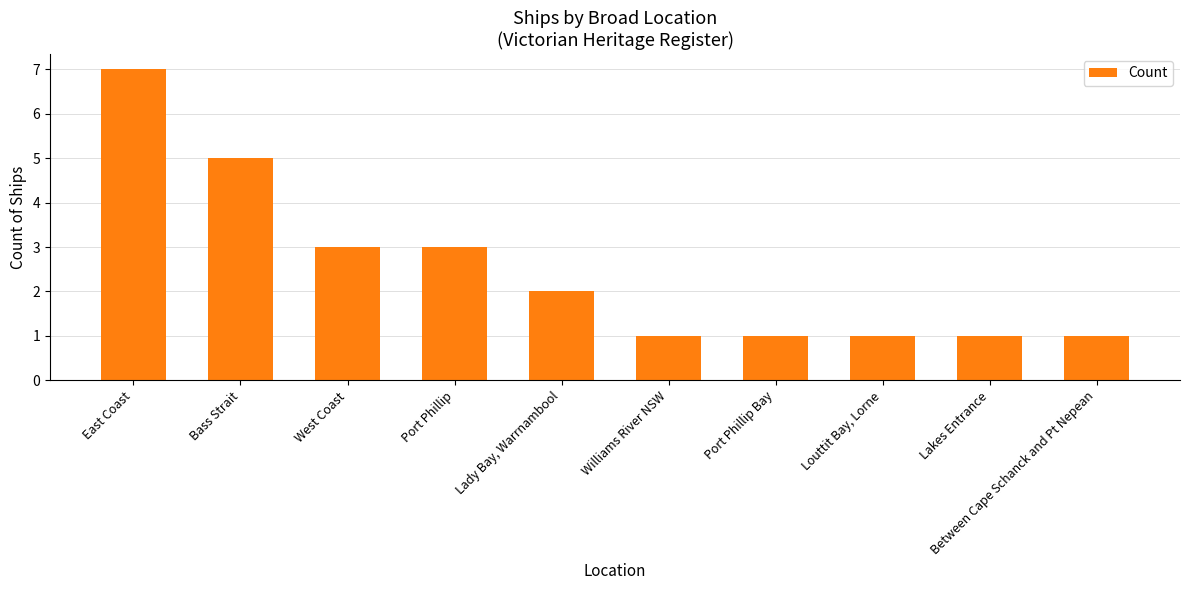

True or false: the data shows 3 at West Coast.

True